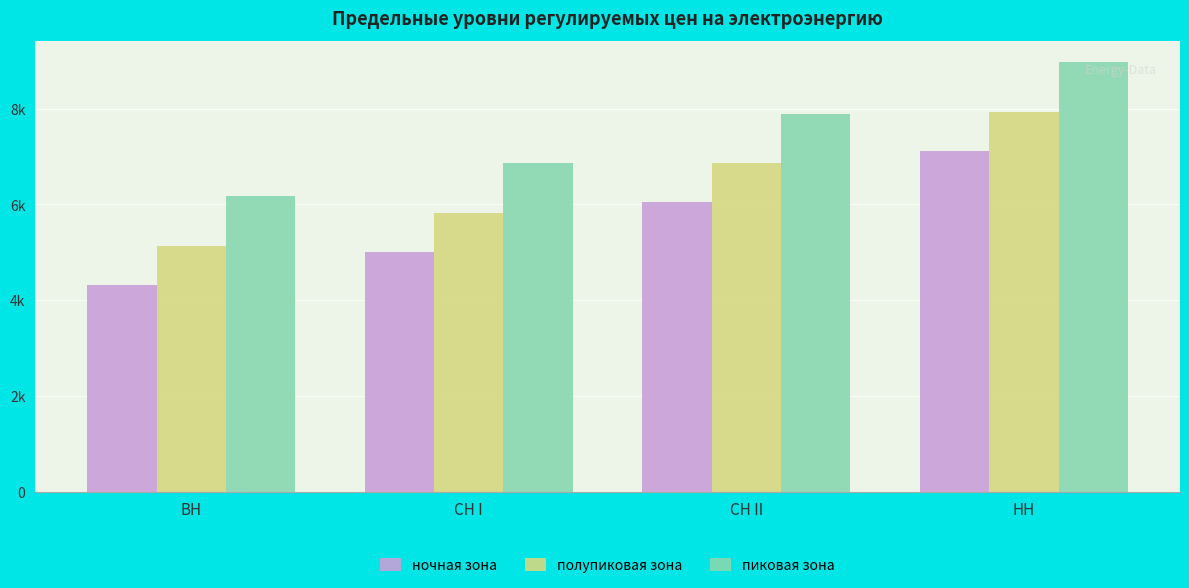

What is the label of the 1st bar from the left?

ВН